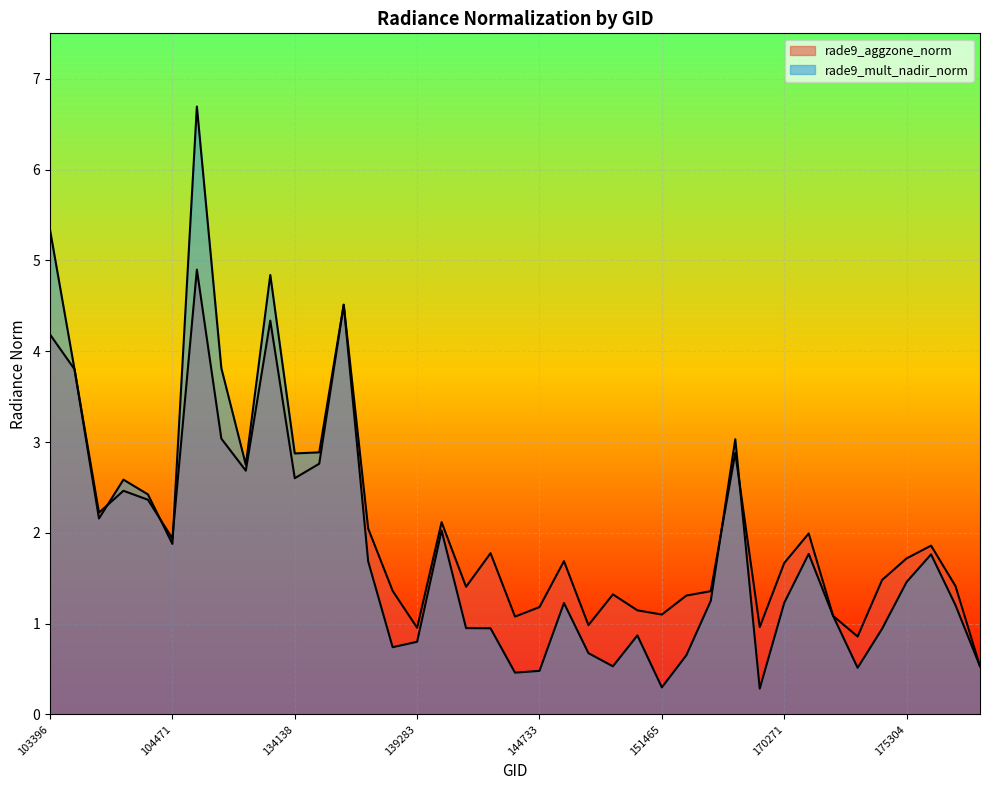

What are all the series names shown in the legend?

rade9_aggzone_norm, rade9_mult_nadir_norm